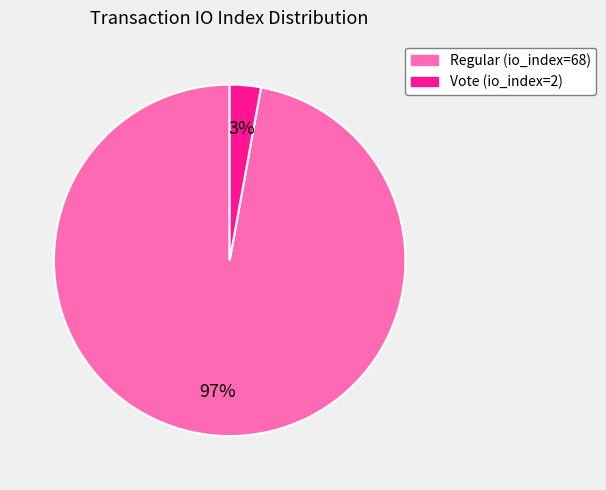

Between Vote (io_index=2) and Regular (io_index=68), which is larger?

Regular (io_index=68)